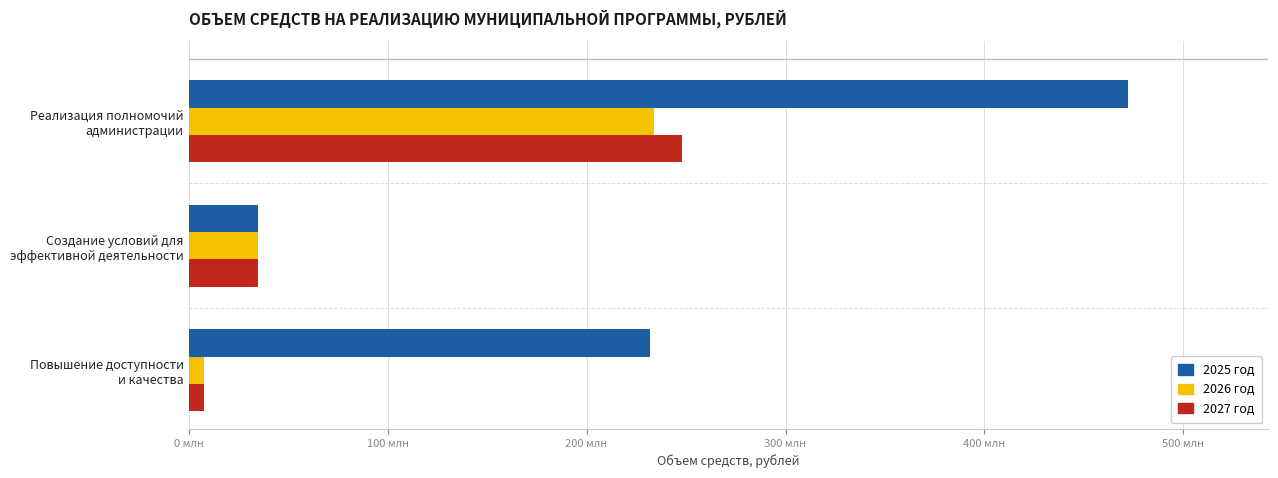

What are all the series names shown in the legend?

2025 год, 2026 год, 2027 год